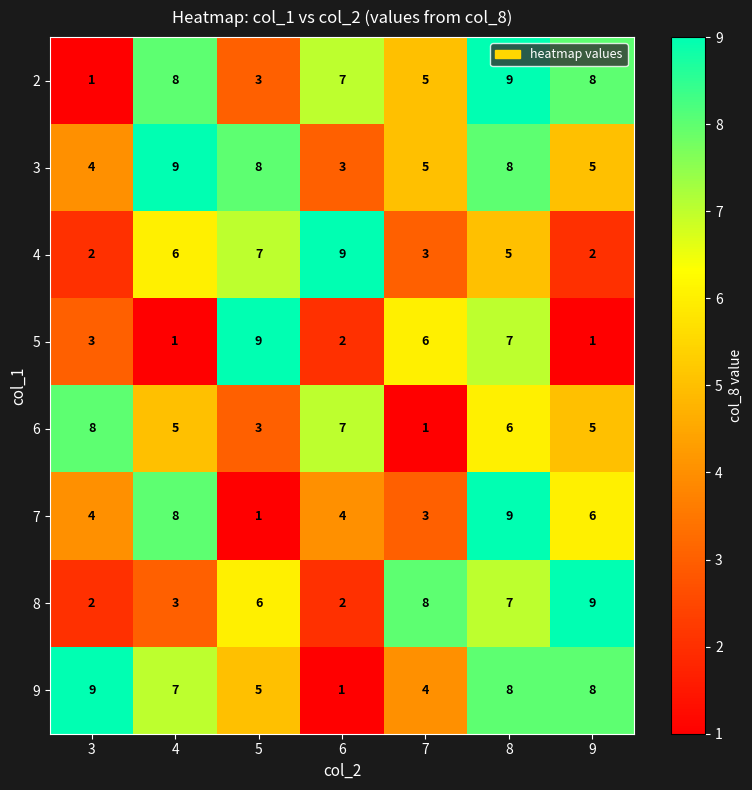

True or false: 2 has a value of 8 at 9.

True